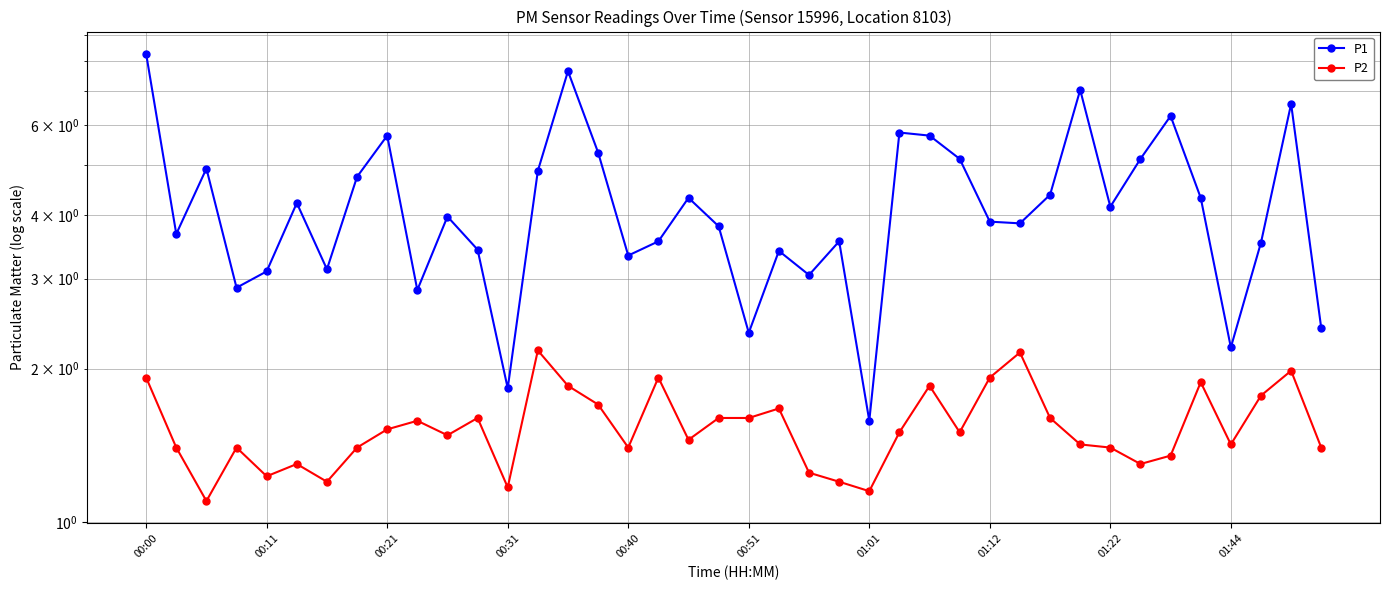

True or false: P2 and P1 intersect in this chart.

False